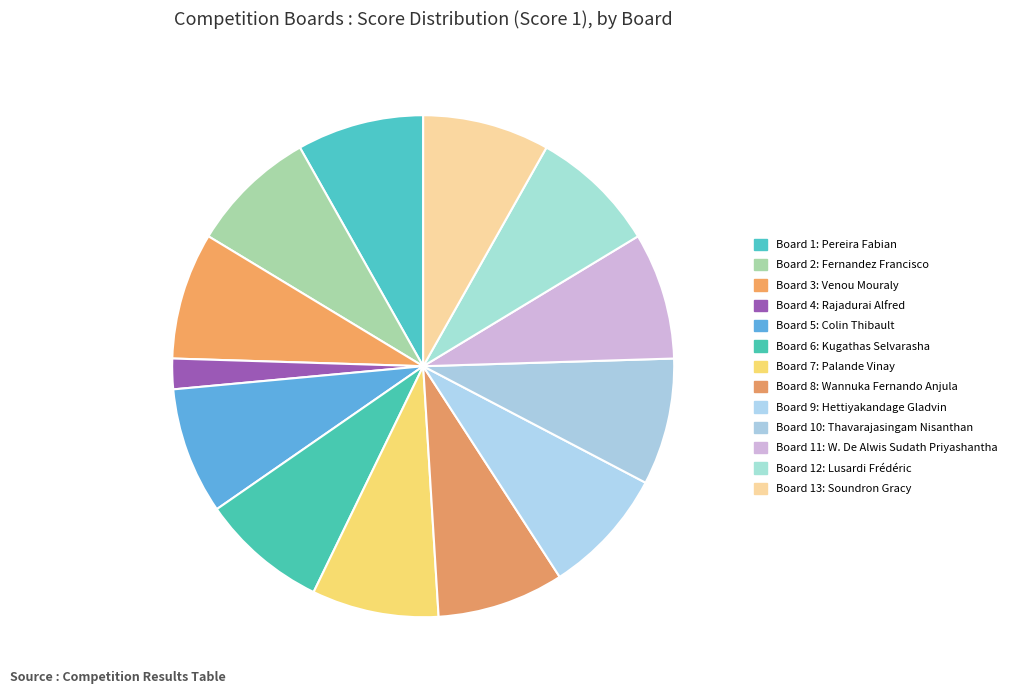

Does Board 7: Palande Vinay represent more than half of the total?

No